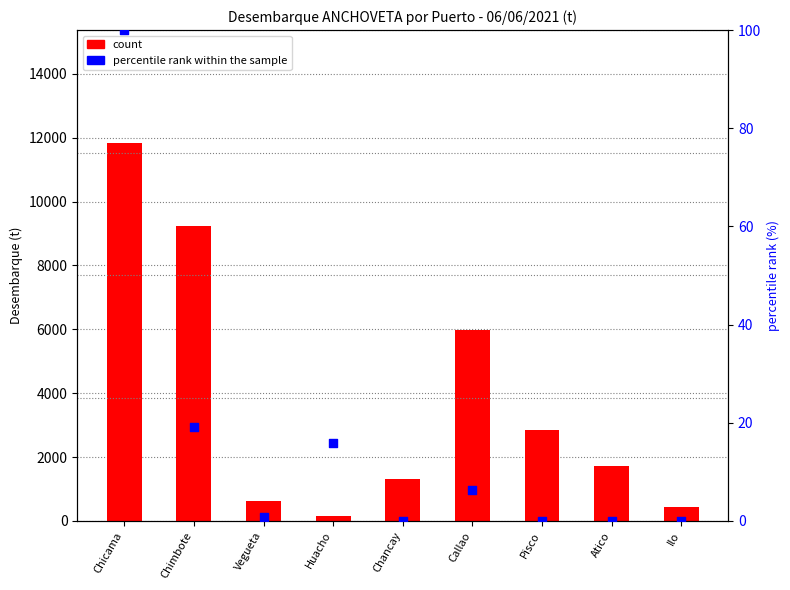

What are all the series names shown in the legend?

count, percentile rank within the sample